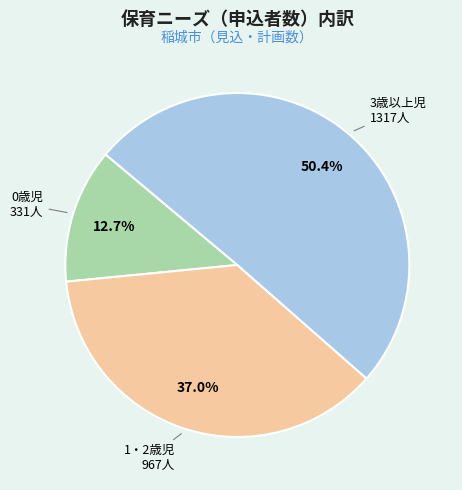

To the nearest percent, what is the difference between the largest and smallest slice percentages?

38%